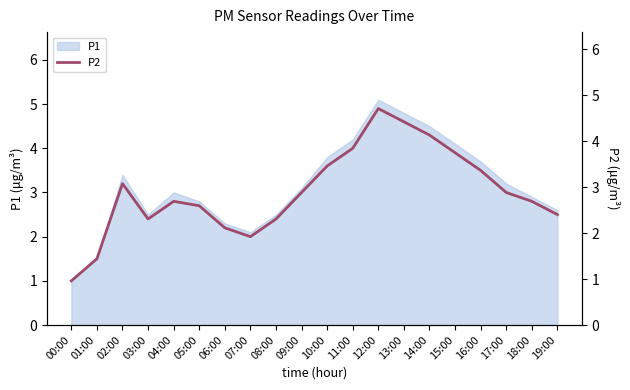

True or false: the data shows 2.5 at 19:00.

True